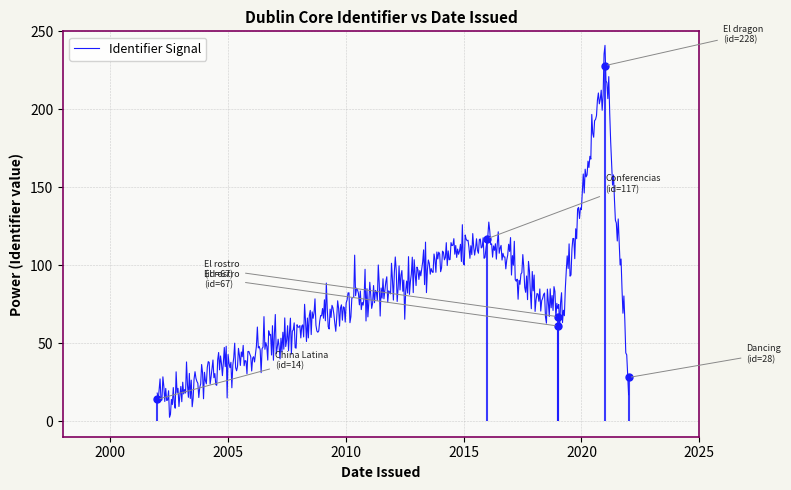

What is the average value?

86